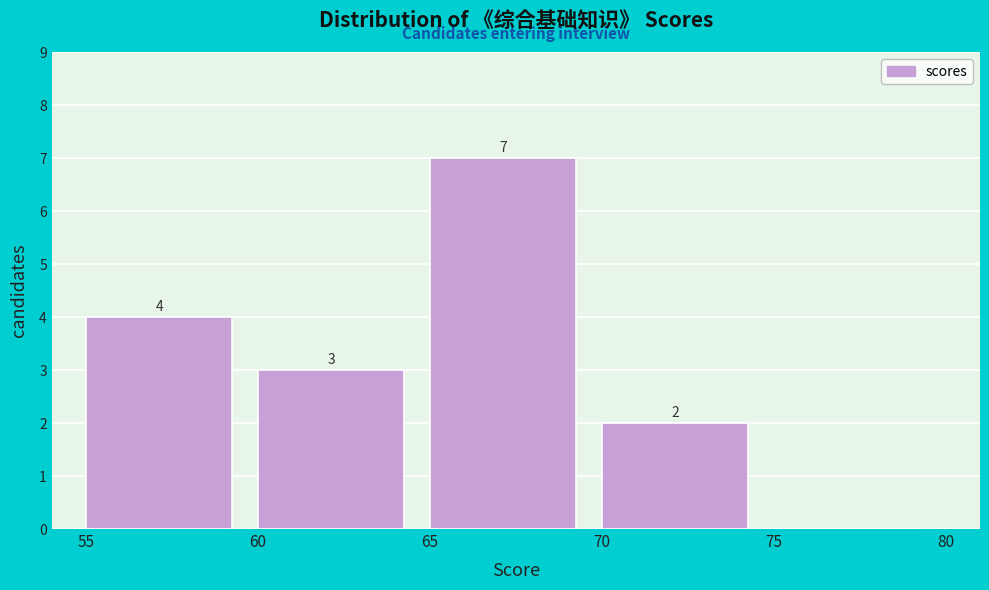

Which range on the x-axis has the tallest bar?

65 to 70